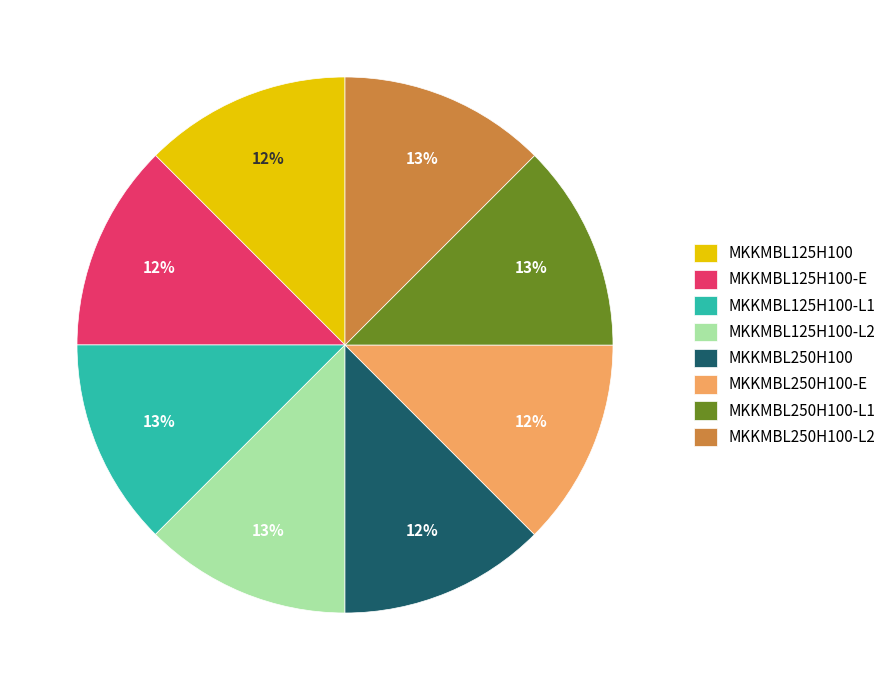

How many segments does this pie chart have?

8